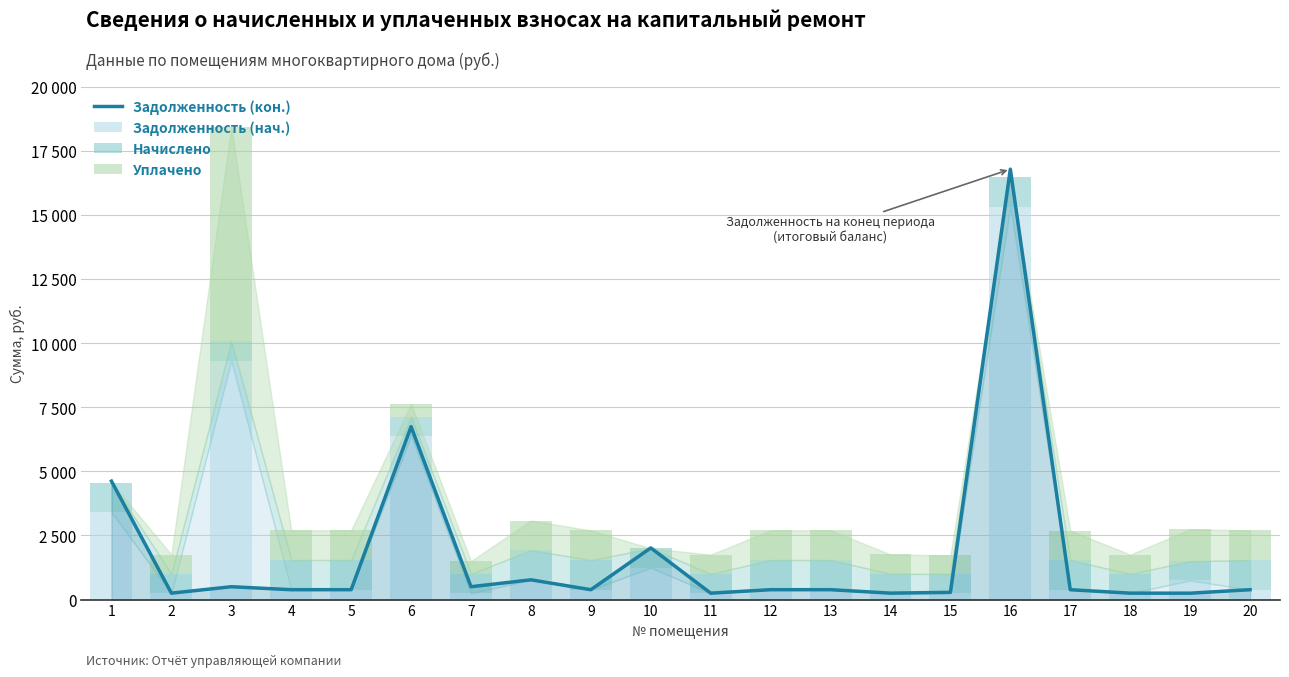

At which category is the sum across all series the highest?

16